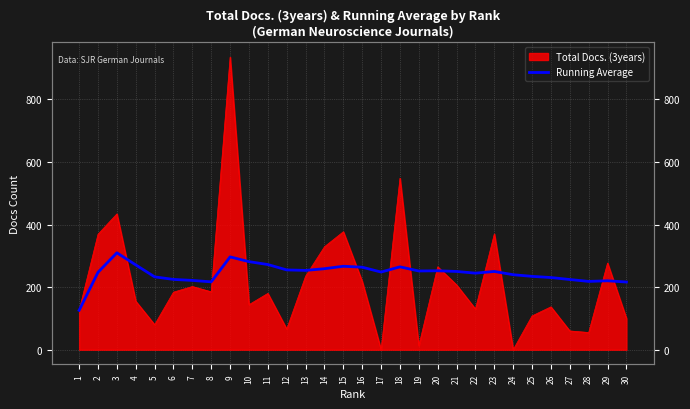

The value at 12 is 255.0. True or false?

True